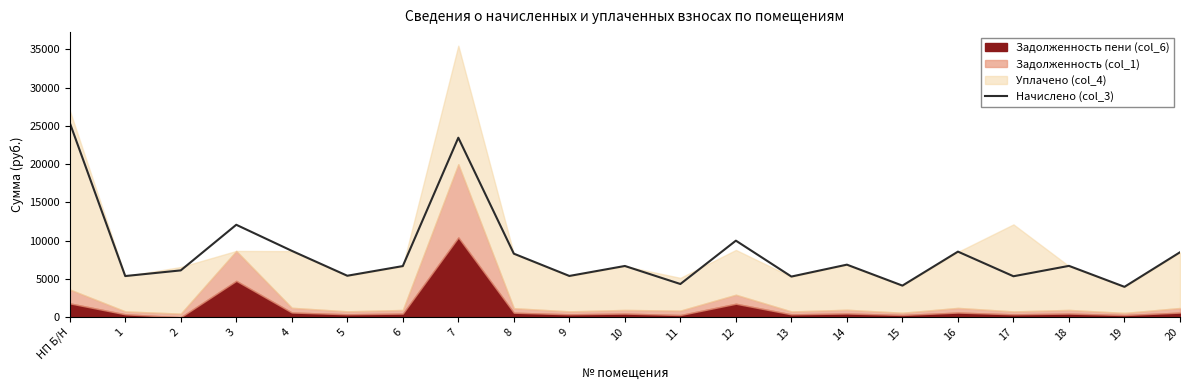

True or false: the data shows 2613.6 at 18.

False